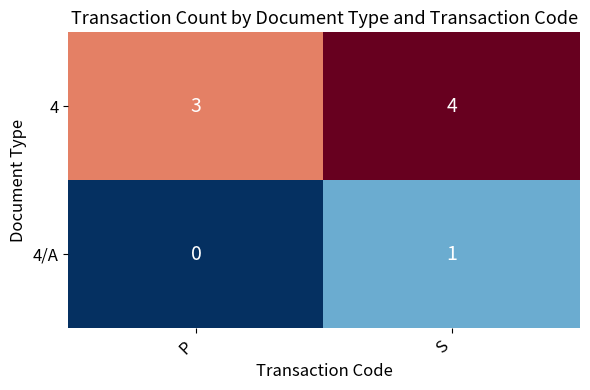

At which label does 4 reach its peak?

S